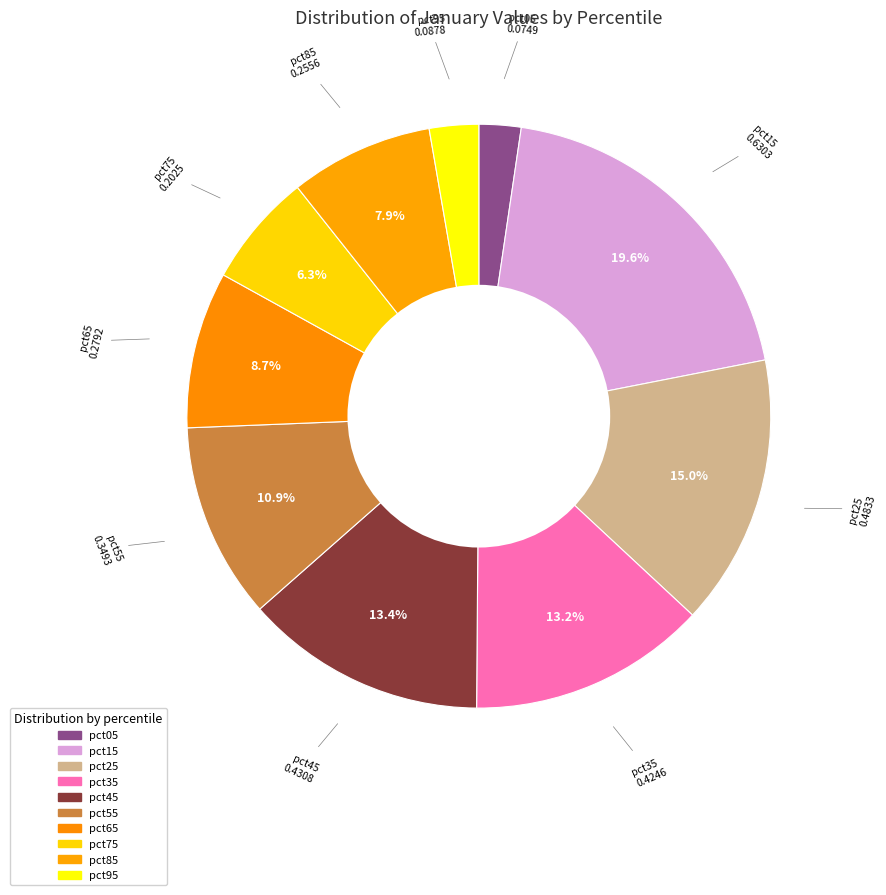

What percentage is the pct55 slice, to the nearest percent?

11%